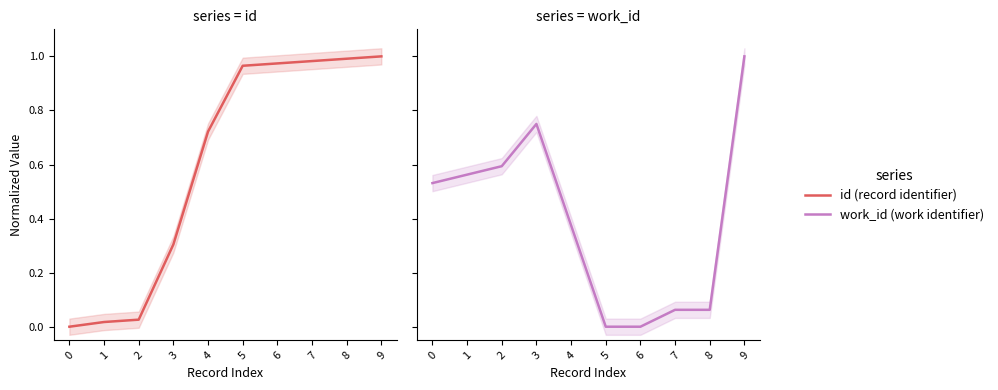

True or false: work_id and id cross at least once.

True